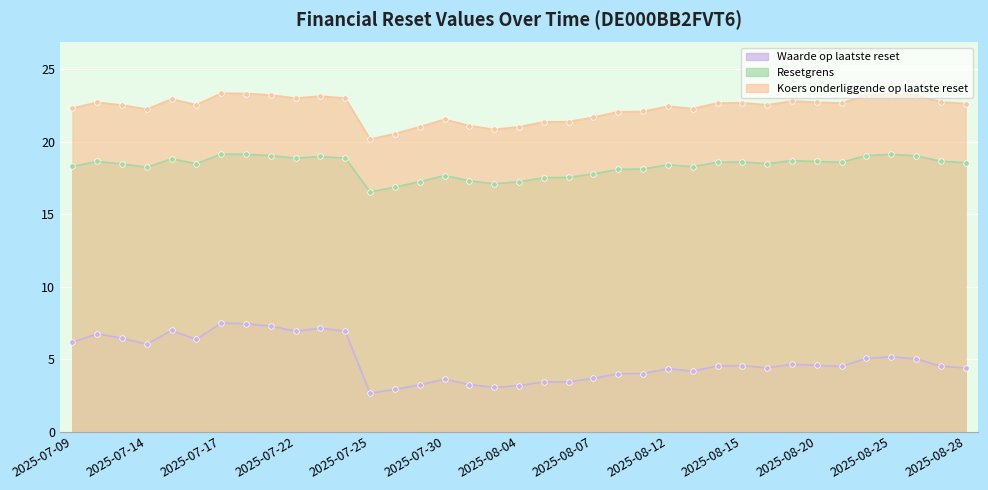

The value of Koers onderliggende op laatste reset at 2025-08-11 is 22.1. True or false?

True